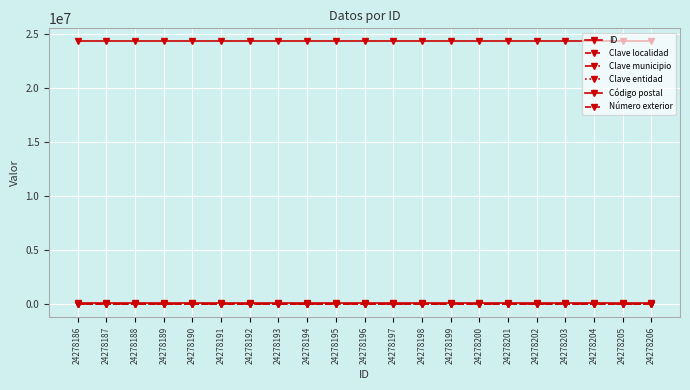

Rank the series at 24278198 from highest to lowest value.

ID, Código postal, Número exterior, Clave localidad, Clave municipio, Clave entidad